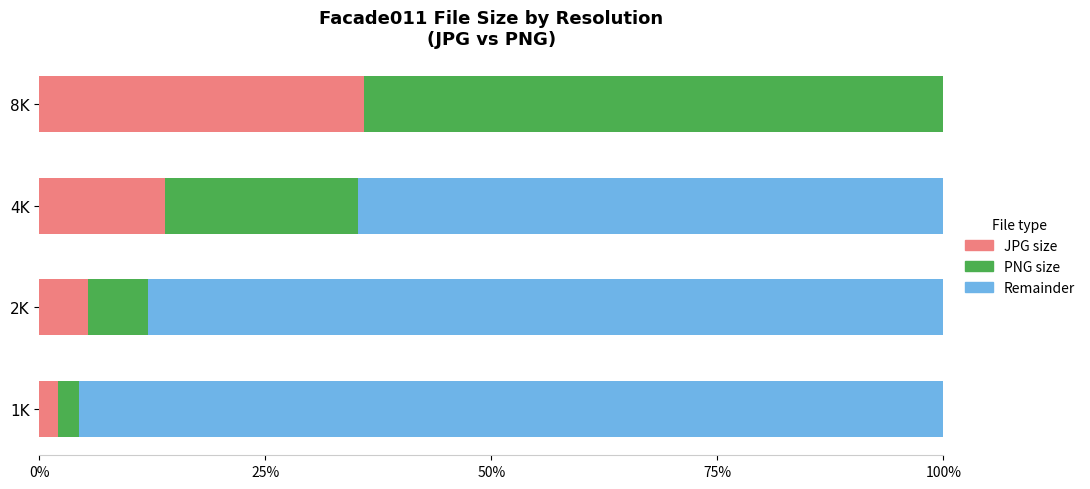

What value does the JPG size series have at 8K?

35.9